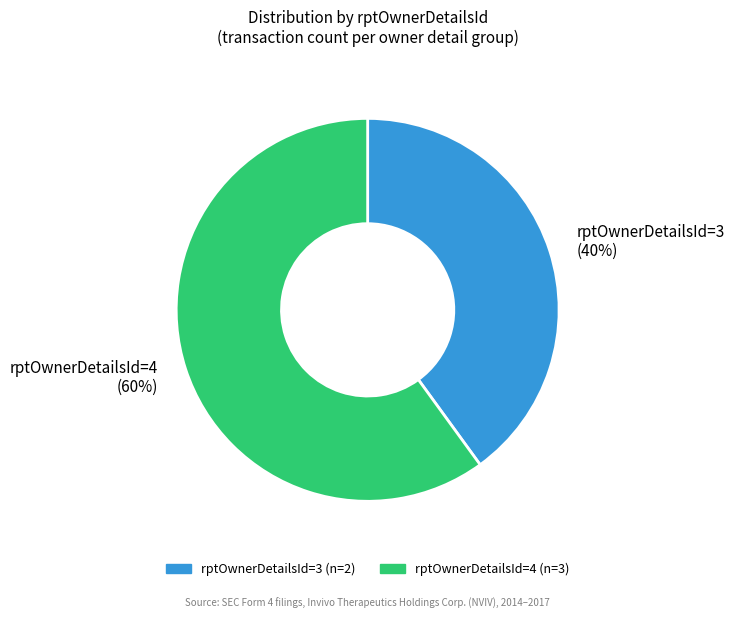

Rank the categories by value from highest to lowest.

rptOwnerDetailsId=4, rptOwnerDetailsId=3